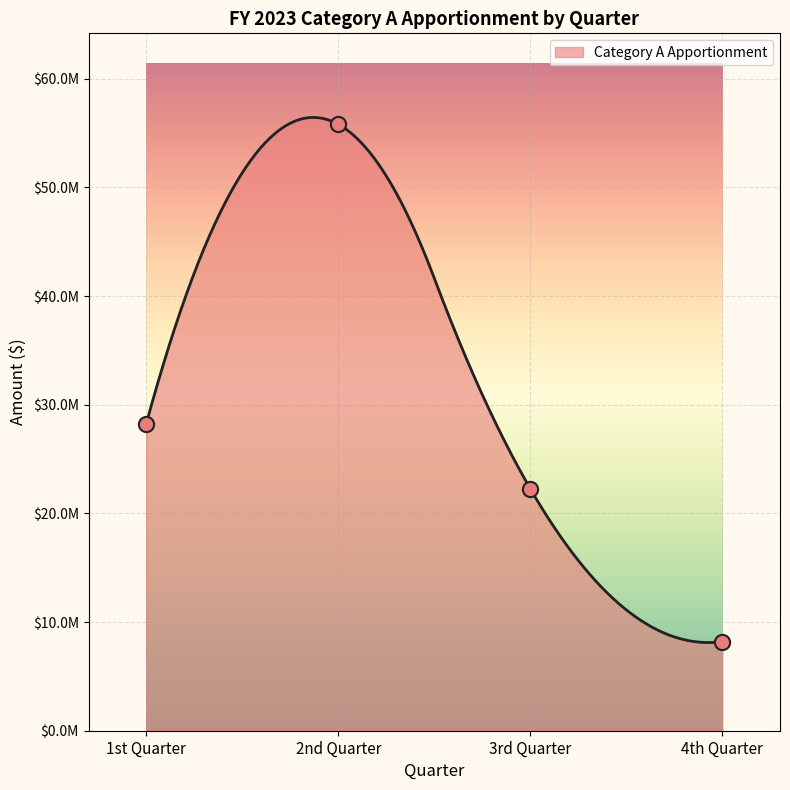

What is the change in value from 1st Quarter to 2nd Quarter?

+27580033